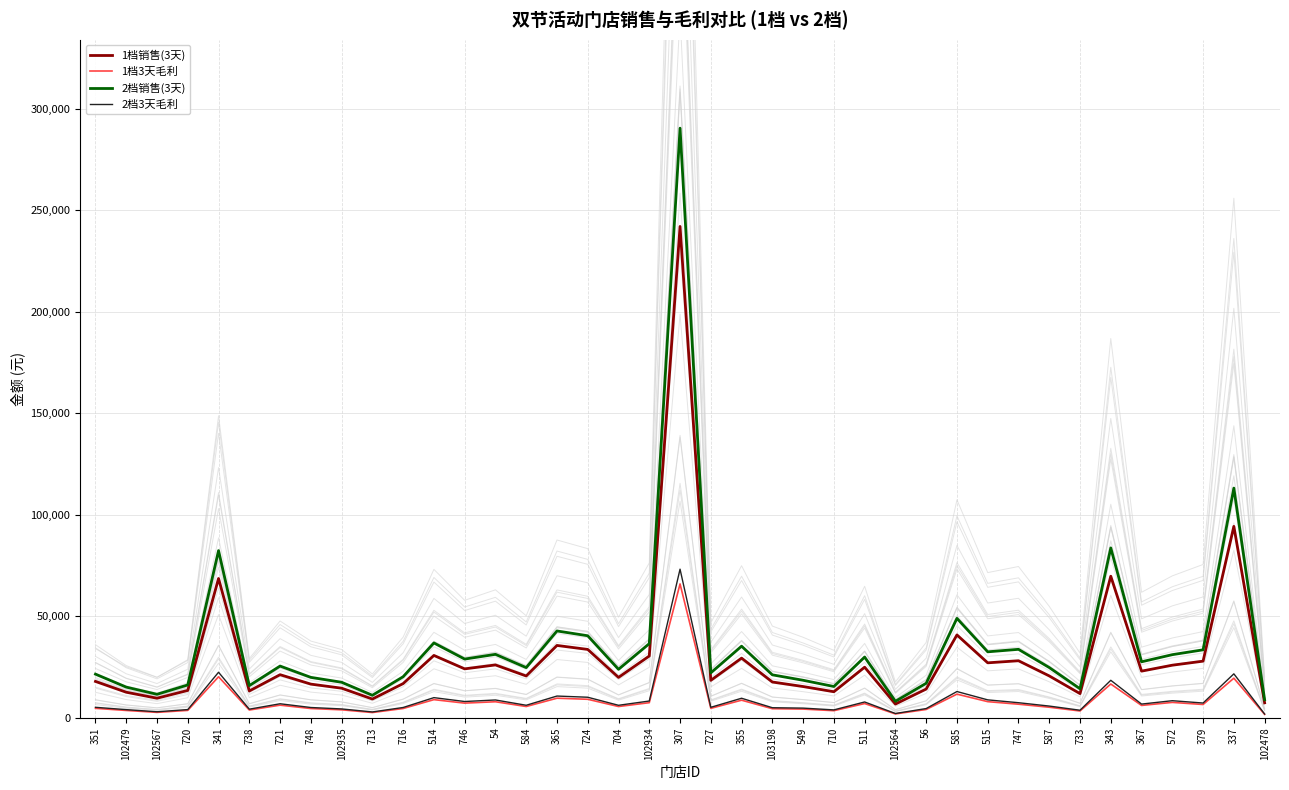

What is the spread (max minus min) of values at 727?

17494.1